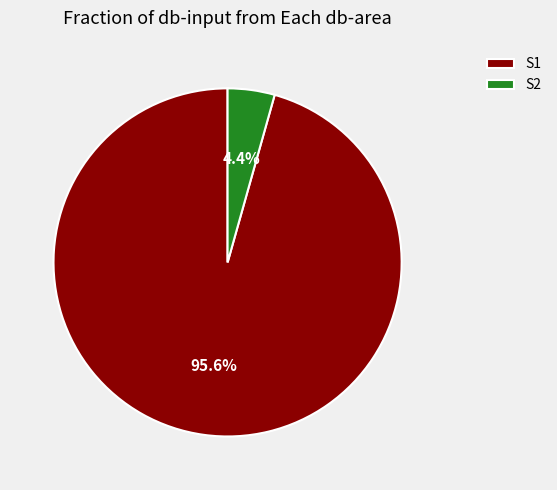

Is the sum of S2 and S1 greater than half?

Yes